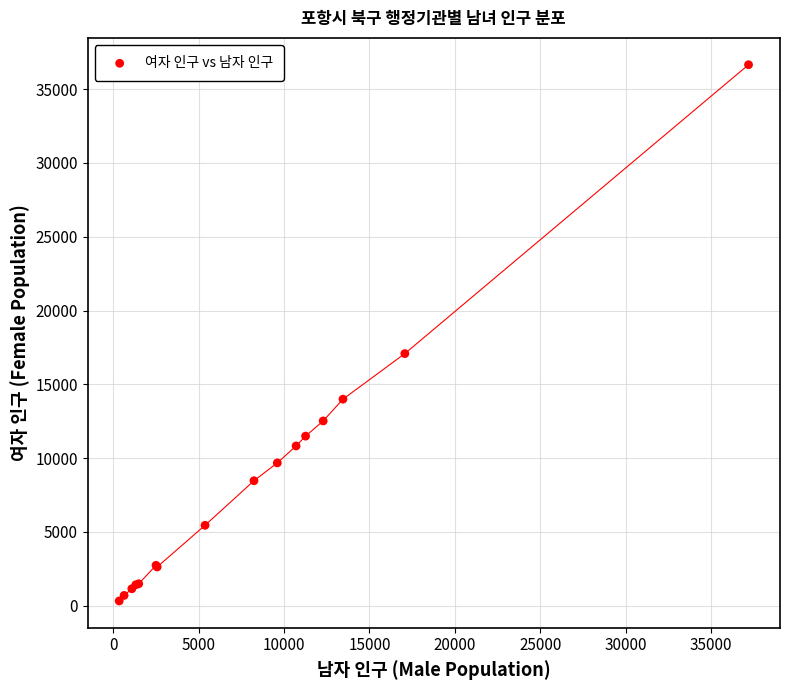

What Y value in the scatter plot is closest to 18488?

17081